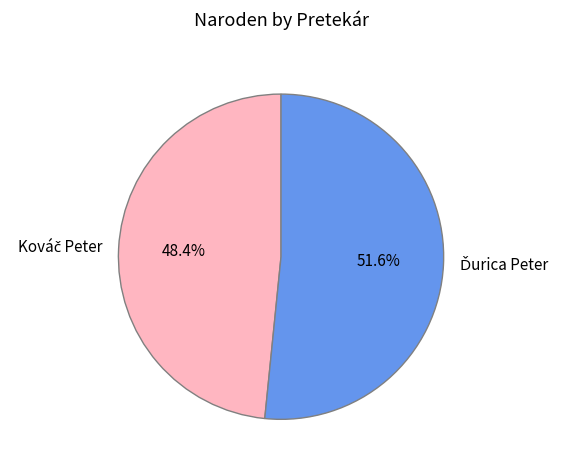

Does any single category account for the majority?

Yes